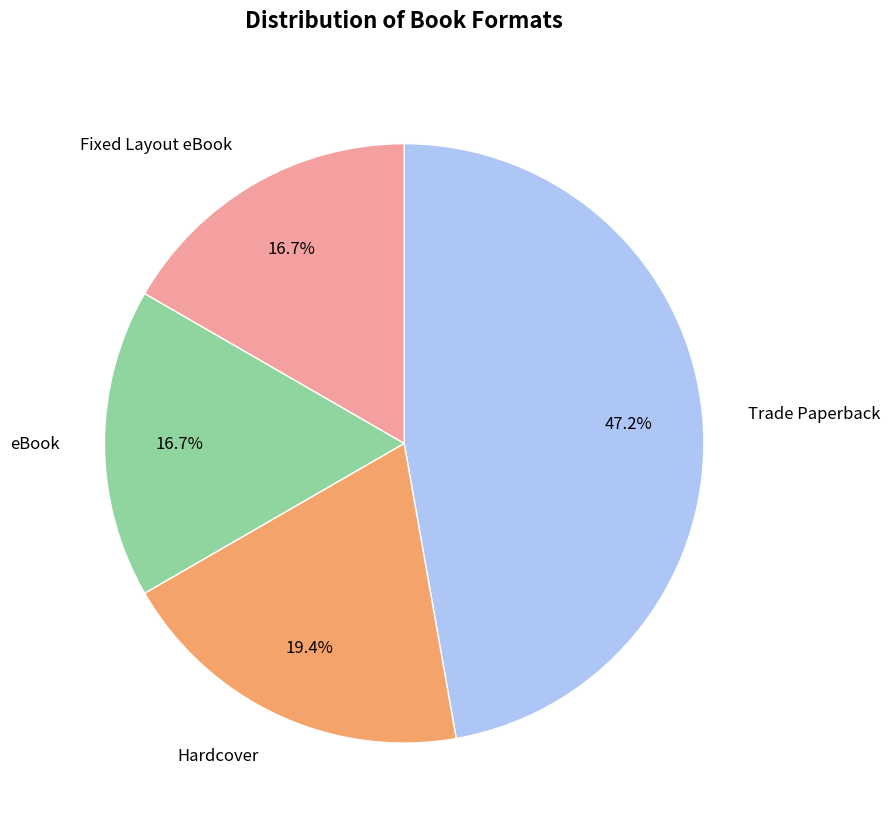

Is there any slice that represents more than half of the pie?

No